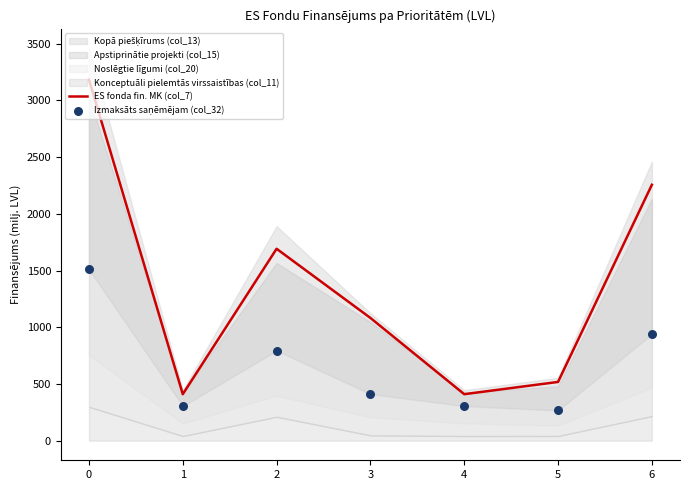

The value of ES fonda fin. MK (col_7) at 0 is 4928.6. True or false?

False